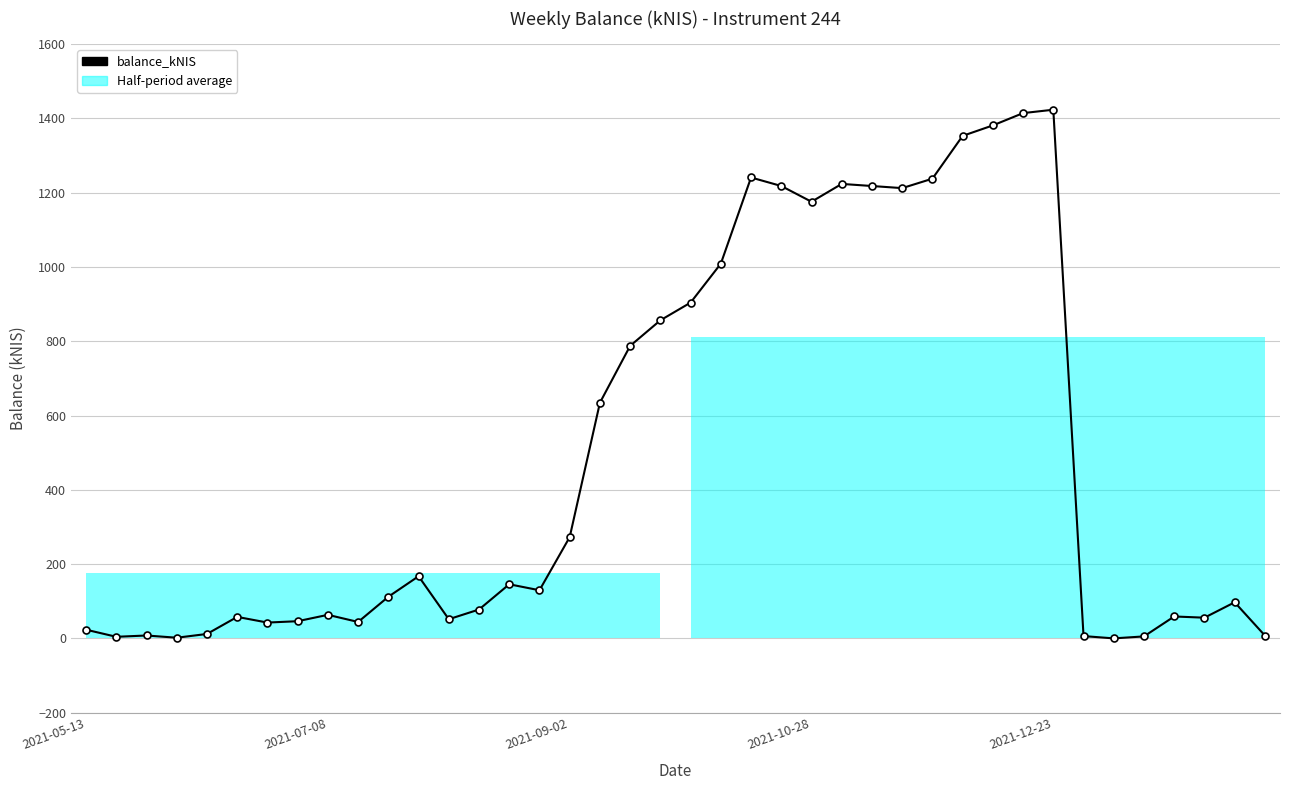

What position from the right is 19?

21